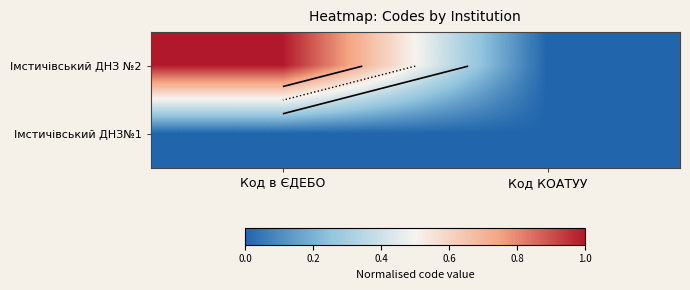

At which label does Імстичівський ДНЗ №2 reach its minimum?

Код КОАТУУ